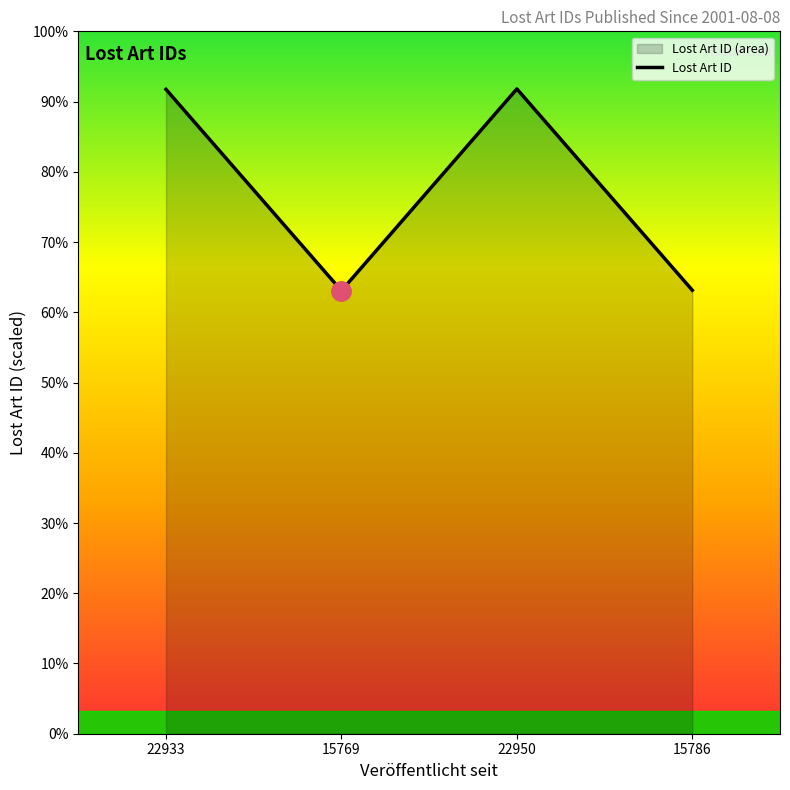

What is the difference between the second highest and second lowest values?

7147